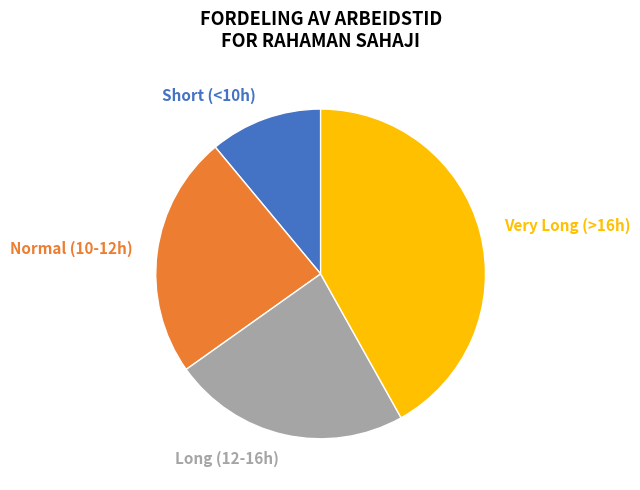

Does Normal (10-12h) account for over 50% of the chart?

No